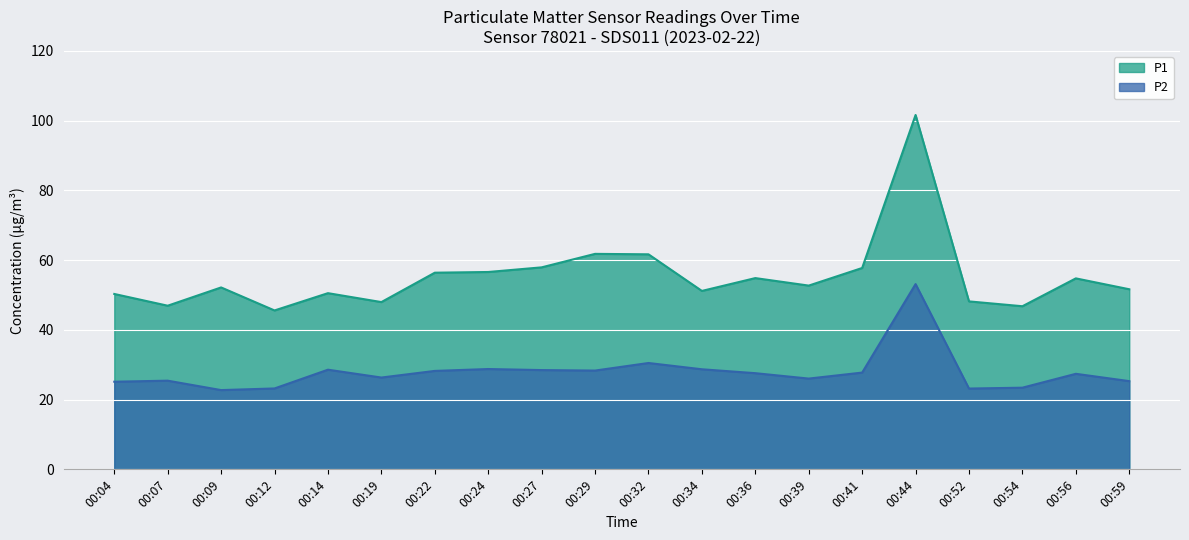

At which label does P1 reach its peak?

00:44